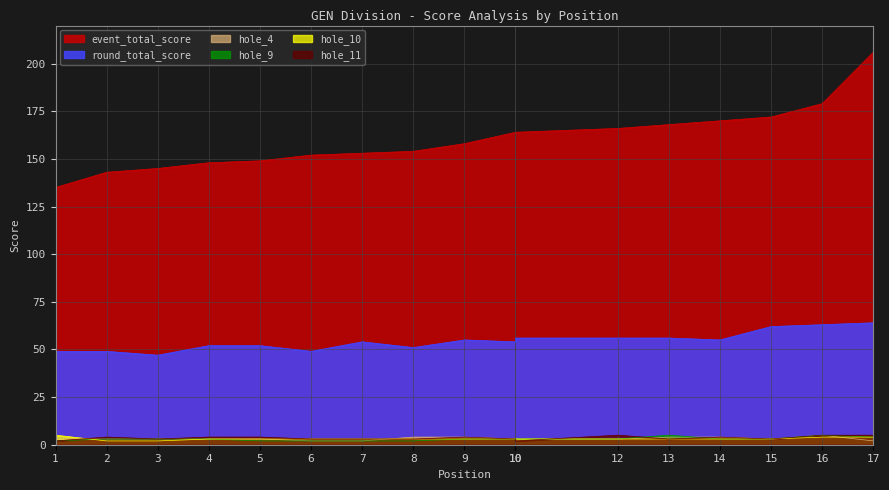

Which category has the lowest value in the hole_10 series?

2